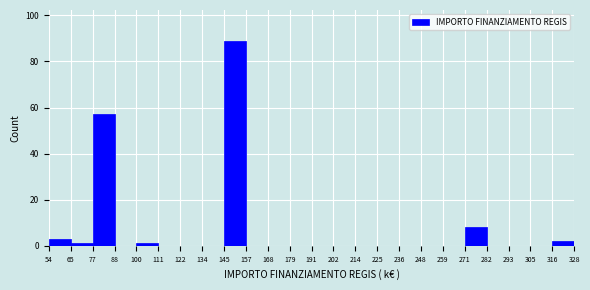

Over which range of the x-axis is the bar tallest?

145 to 157